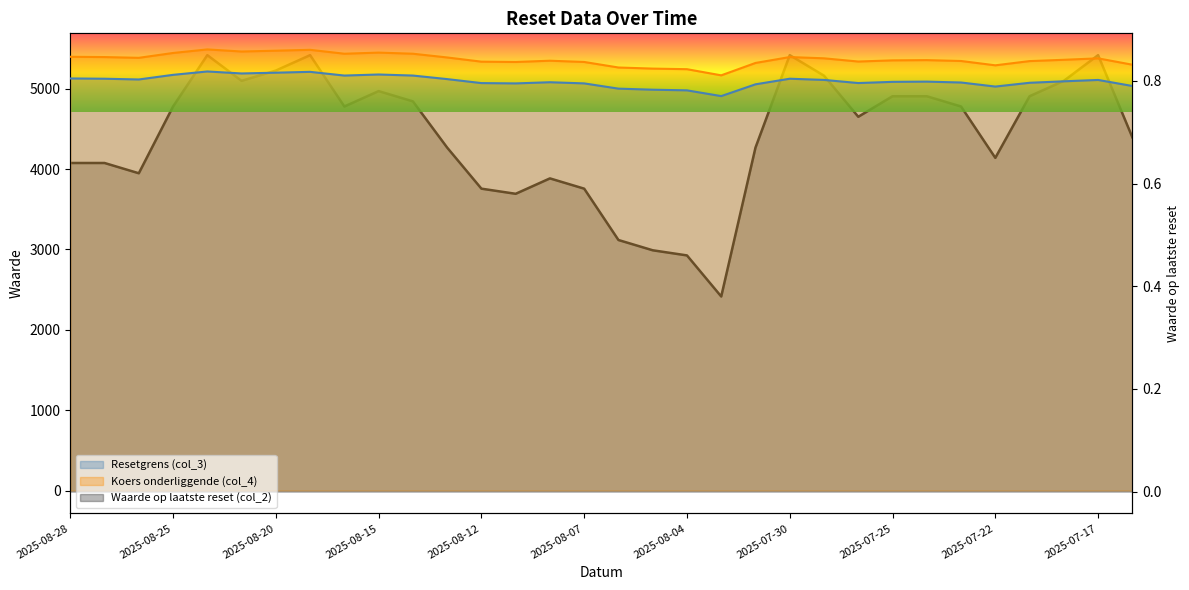

Reading left to right, extract all data points from this chart.

Resetgrens (col_3): 5126.9	5123.4	5114.2	5171.8	5213.8	5189.1	5198.7	5209.1	5162.9	5176.2	5163.0	5118.8	5069.2	5065.3	5079.8	5065.5	5000.1	4987.1	4978.9	4907.3	5053.9	5123.5	5108.7	5069.7	5084.6	5087.4	5076.5	5026.0	5073.1	5091.3	5108.3	5033.2
Koers onderliggende (col_4): 5396.7	5393.1	5383.7	5444.0	5488.2	5462.2	5472.3	5483.3	5434.6	5448.6	5434.7	5388.2	5336.0	5331.9	5347.7	5332.1	5263.3	5249.6	5242.3	5165.6	5319.9	5393.2	5377.6	5337.6	5352.2	5355.2	5344.2	5290.5	5343.0	5359.2	5377.1	5298.1
Waarde op laatste reset (col_2): 0.6	0.6	0.6	0.8	0.8	0.8	0.8	0.8	0.8	0.8	0.8	0.7	0.6	0.6	0.6	0.6	0.5	0.5	0.5	0.4	0.7	0.8	0.8	0.7	0.8	0.8	0.8	0.7	0.8	0.8	0.8	0.7